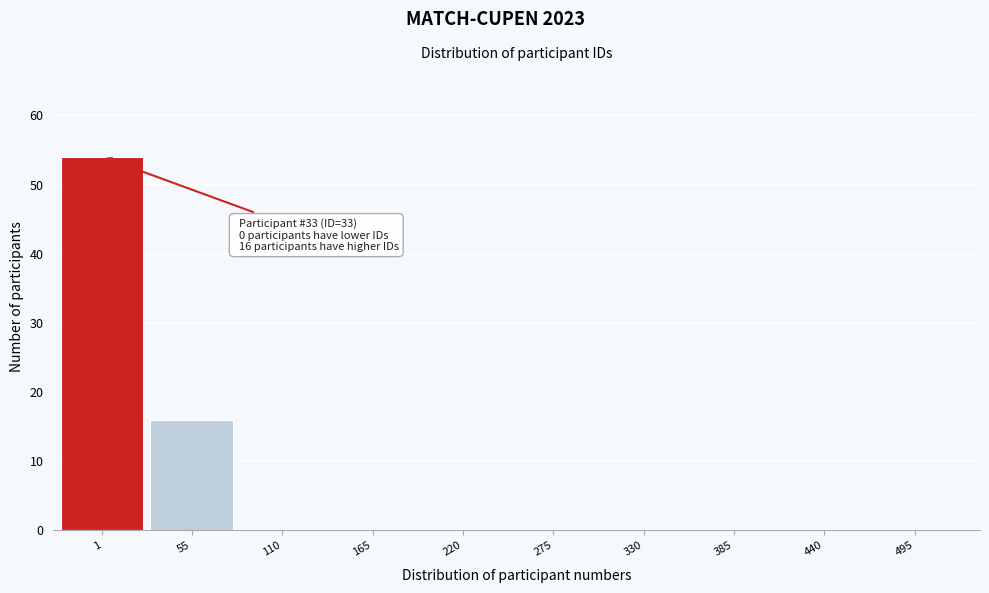

Reading left to right, list all the values displayed in this chart.

1=54	55=16	110=0	165=0	220=0	275=0	330=0	385=0	440=0	495=0